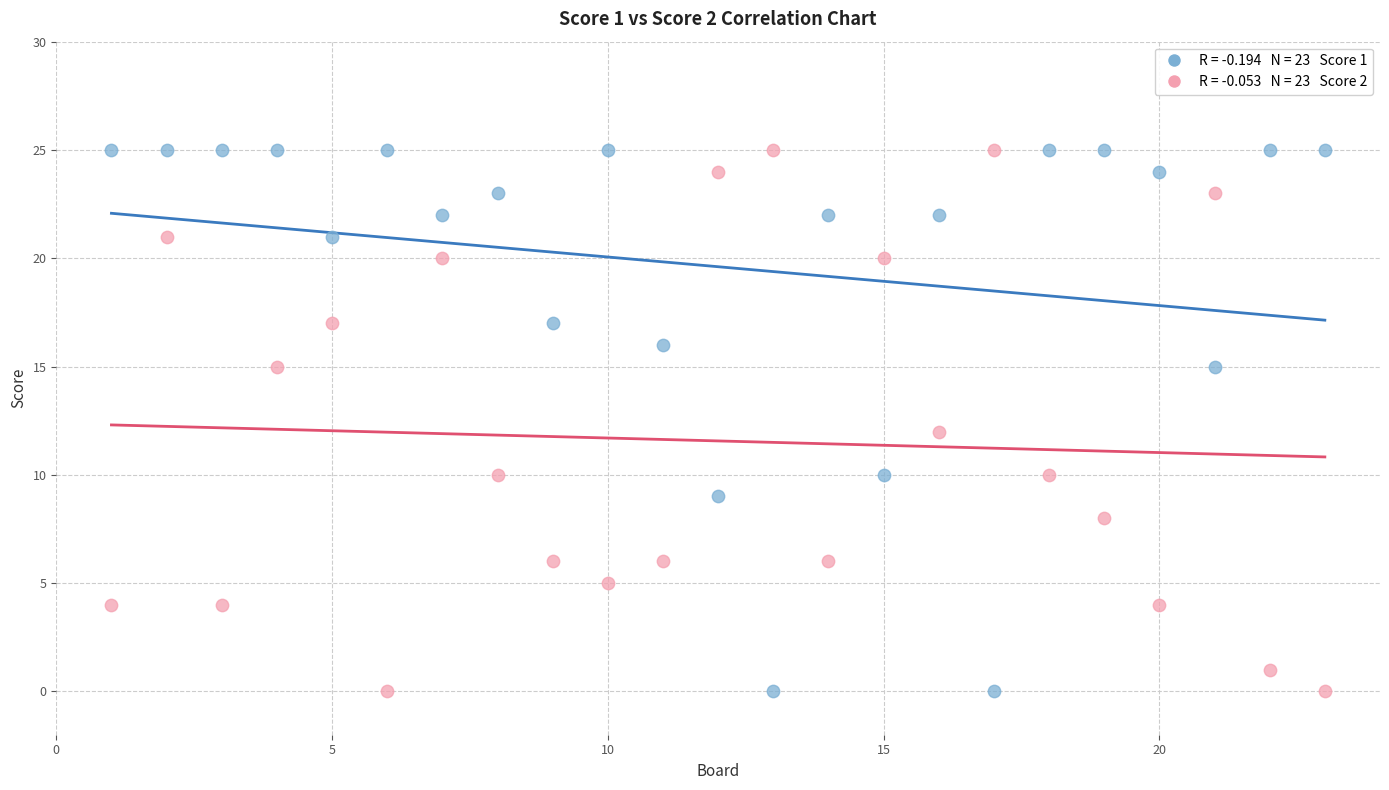

Across all data points, what is the range of X values (max minus min)?

22